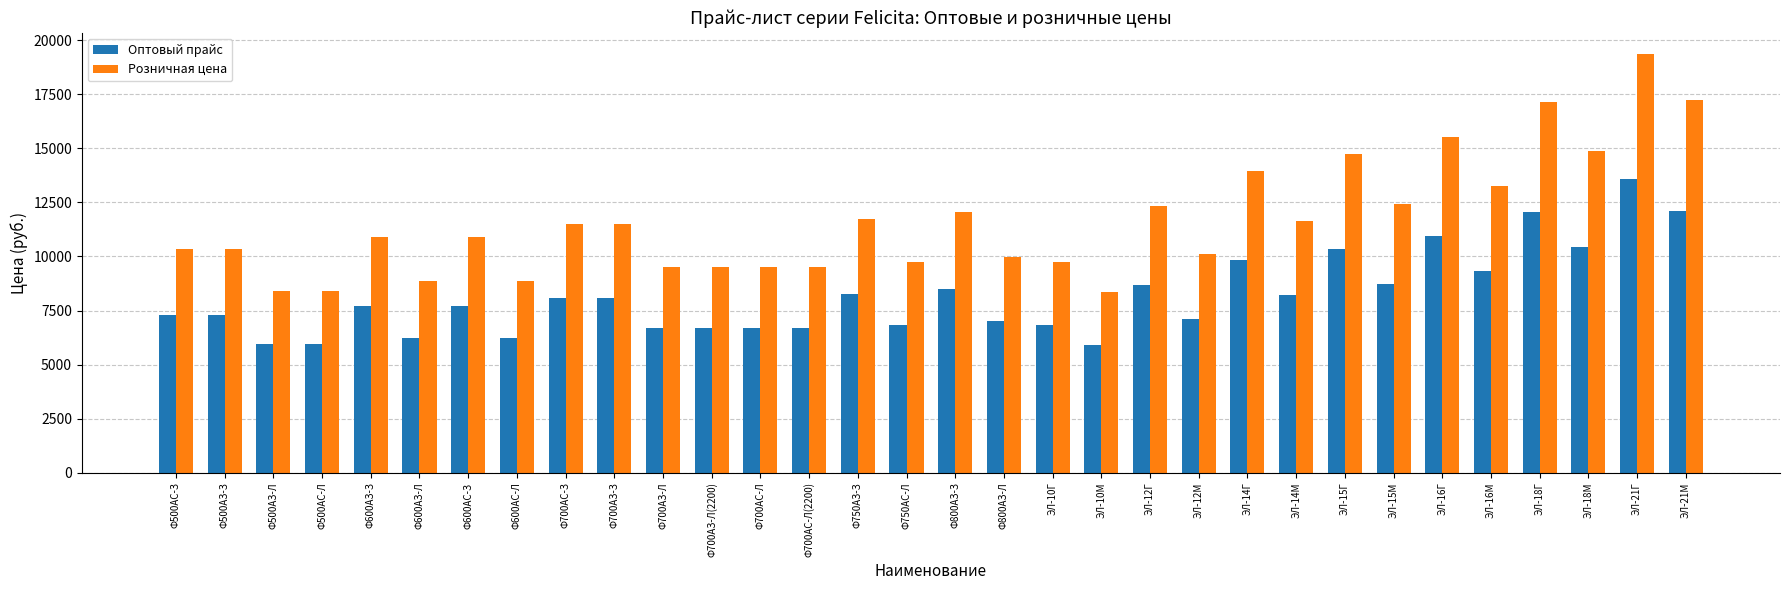

What is the maximum value shown in the chart?

19375